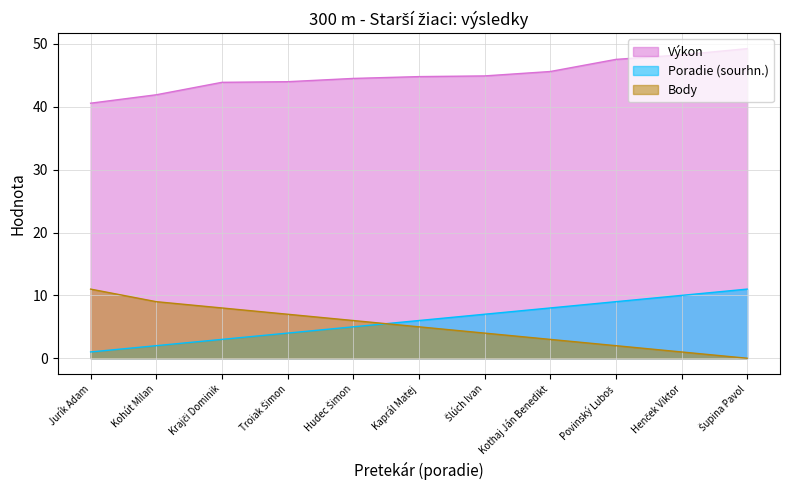

What is the label of the 10th point from the right?

Kohút Milan